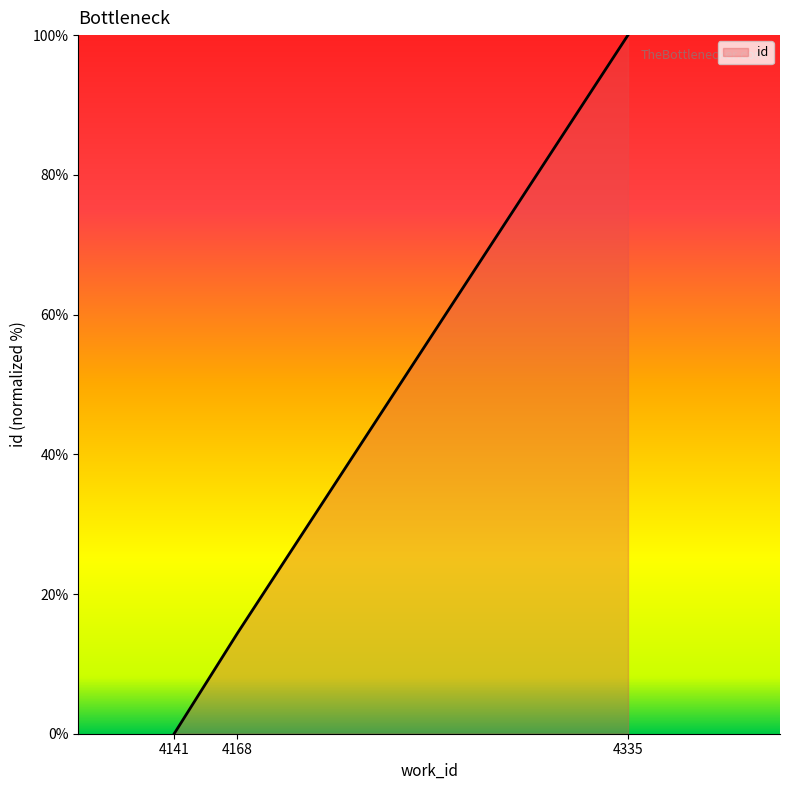

Which has a higher value, 4168 or 4335?

4335